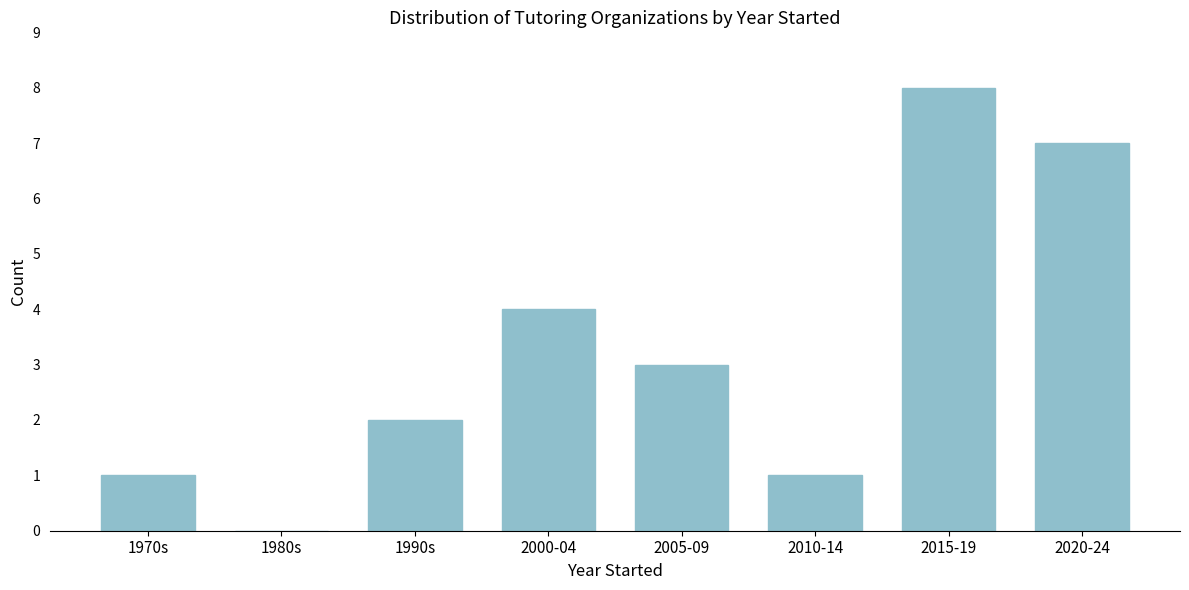

Reading left to right, list all the values displayed in this chart.

1970s=1	1980s=0	1990s=2	2000-04=4	2005-09=3	2010-14=1	2015-19=8	2020-24=7